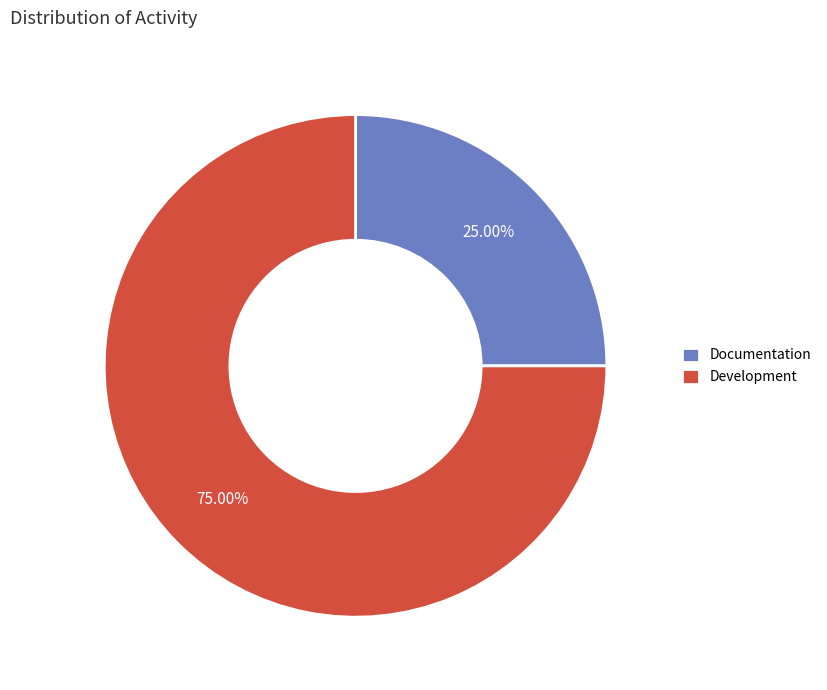

Approximately how many times larger is the value at Documentation compared to Development?

0.3